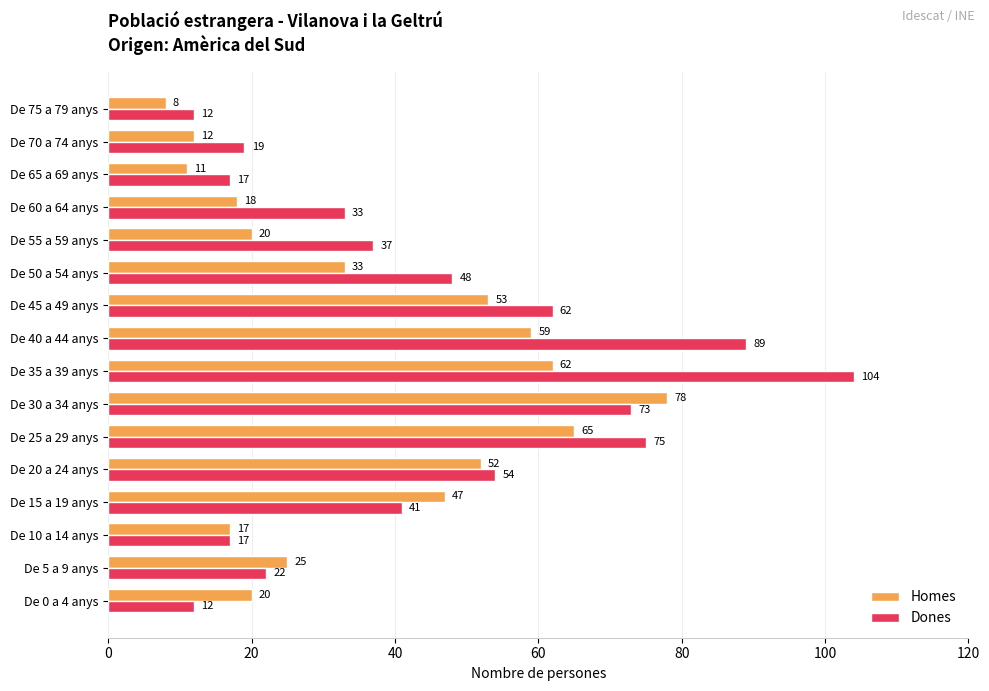

The value of Dones at De 50 a 54 anys is 83. True or false?

False